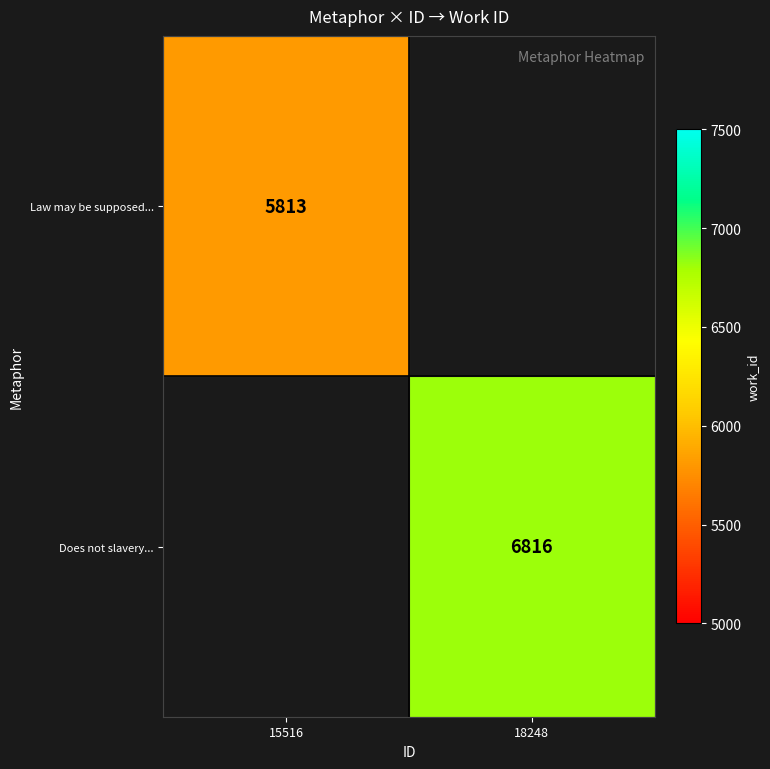

Count the number of categories in the chart.

2